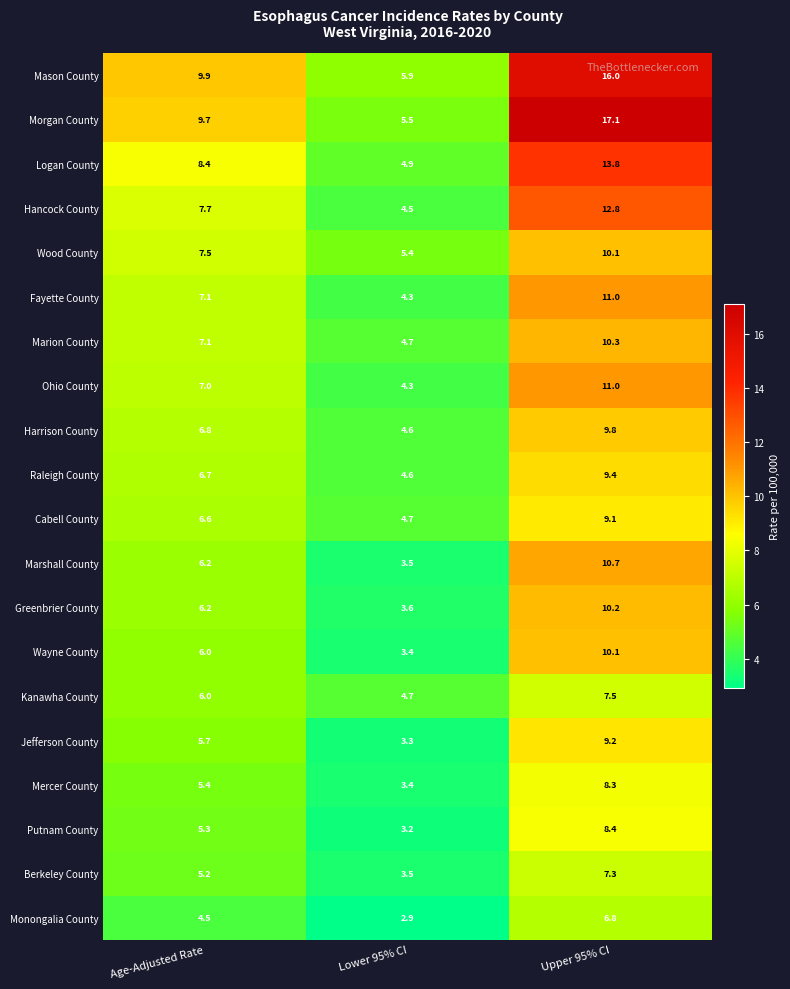

Which series changed the most between Lower 95% CI and Upper 95% CI?

Morgan County